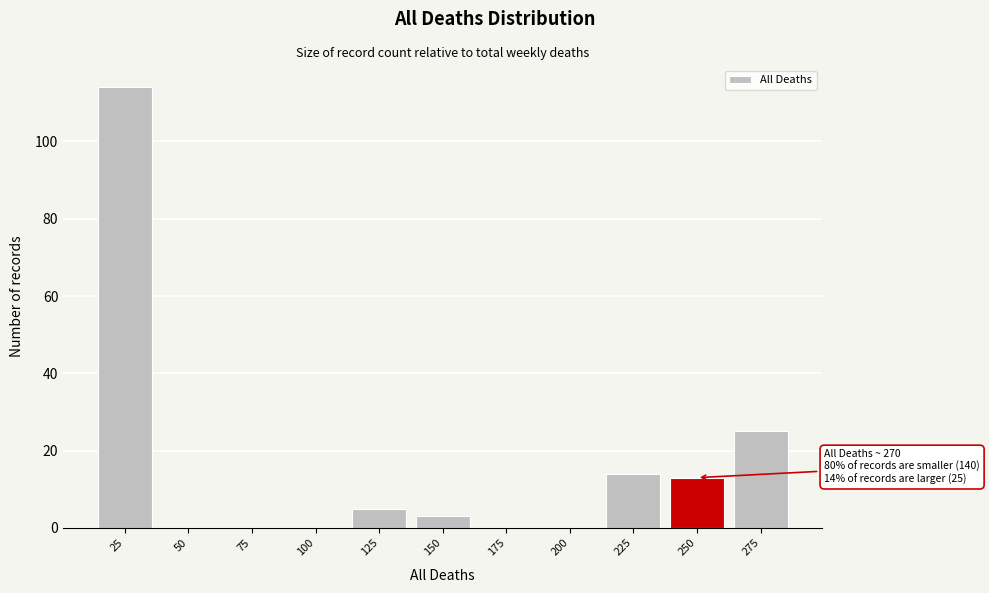

Reading left to right, what are all the values shown in this chart?

25=114	50=0	75=0	100=0	125=5	150=3	175=0	200=0	225=14	250=13	275=25